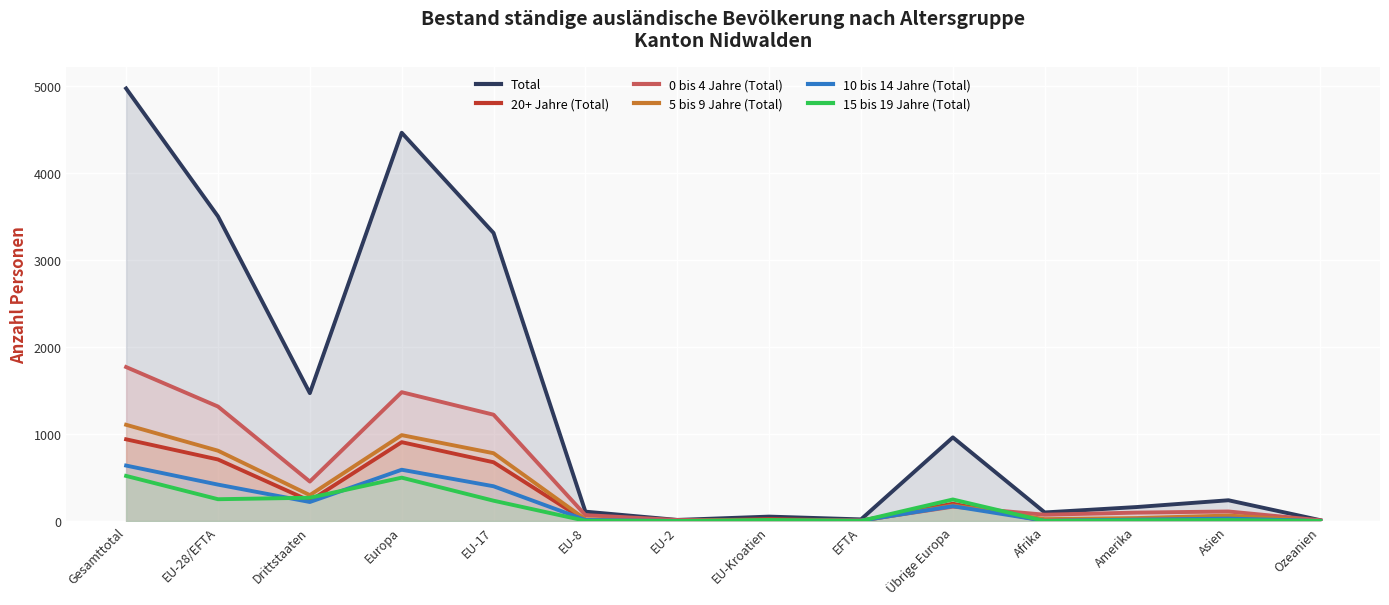

List the series in order of their peak value, highest first.

Total, 0 bis 4 Jahre (Total), 5 bis 9 Jahre (Total), 20+ Jahre (Total), 10 bis 14 Jahre (Total), 15 bis 19 Jahre (Total)